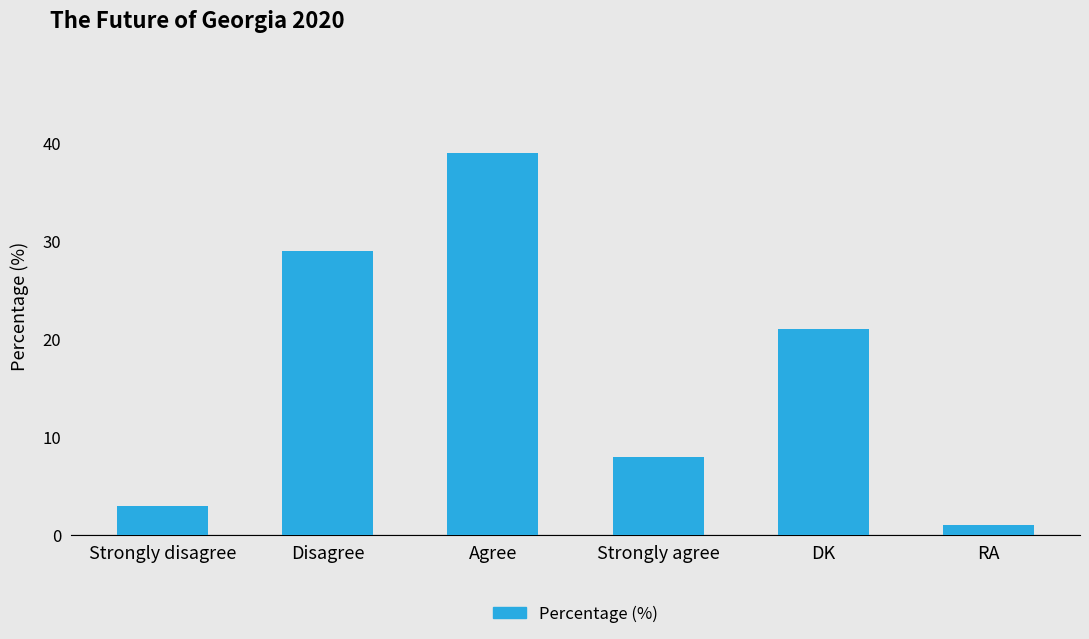

Rank the categories by value from highest to lowest.

Agree, Disagree, DK, Strongly agree, Strongly disagree, RA